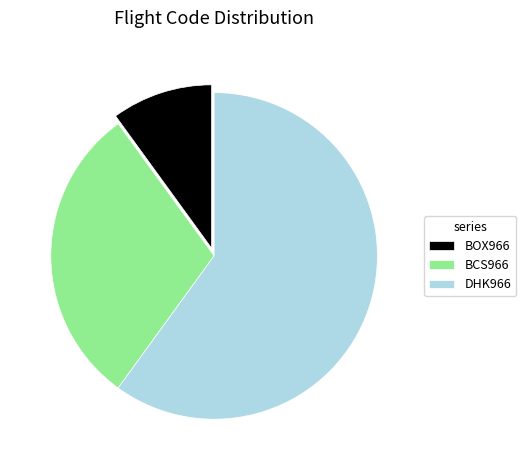

Rank the categories by value from highest to lowest.

DHK966, BCS966, BOX966